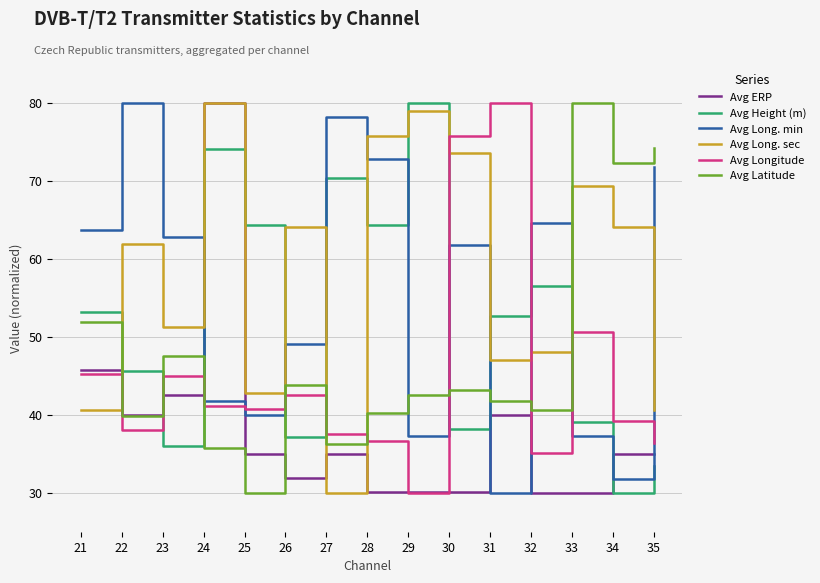

How many distinct data groups are displayed?

6